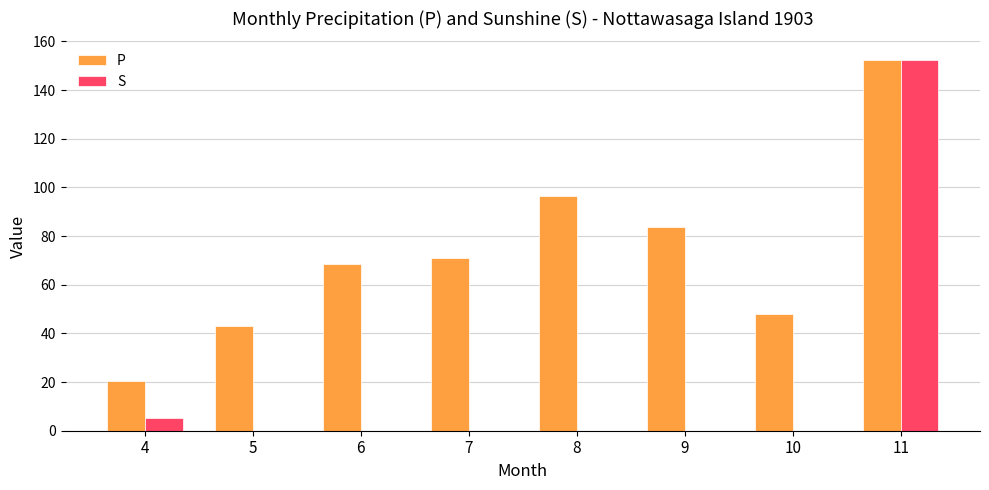

Where is P nearest to the value 86?

9